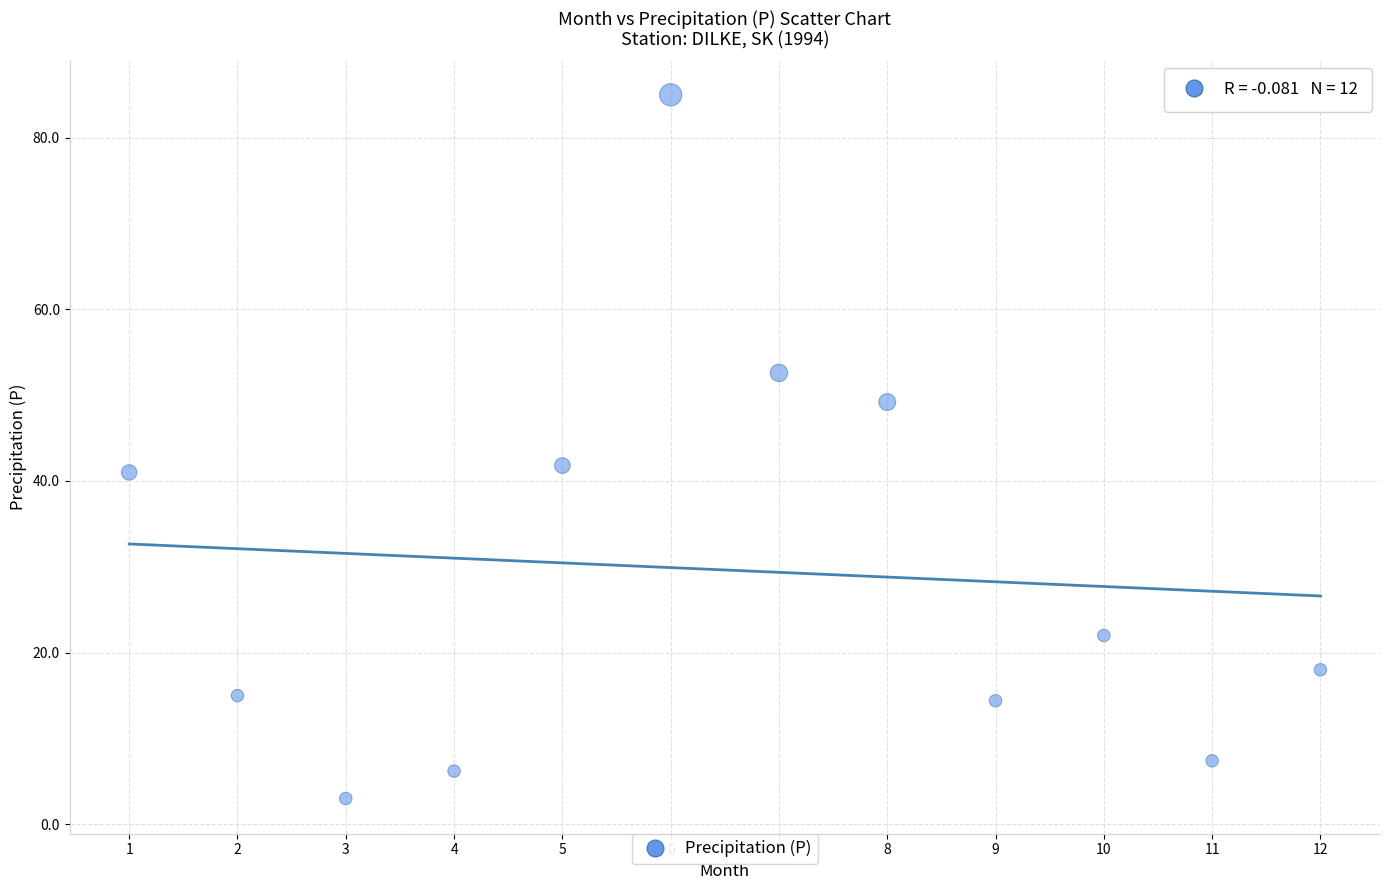

What is the average Y value?

29.6